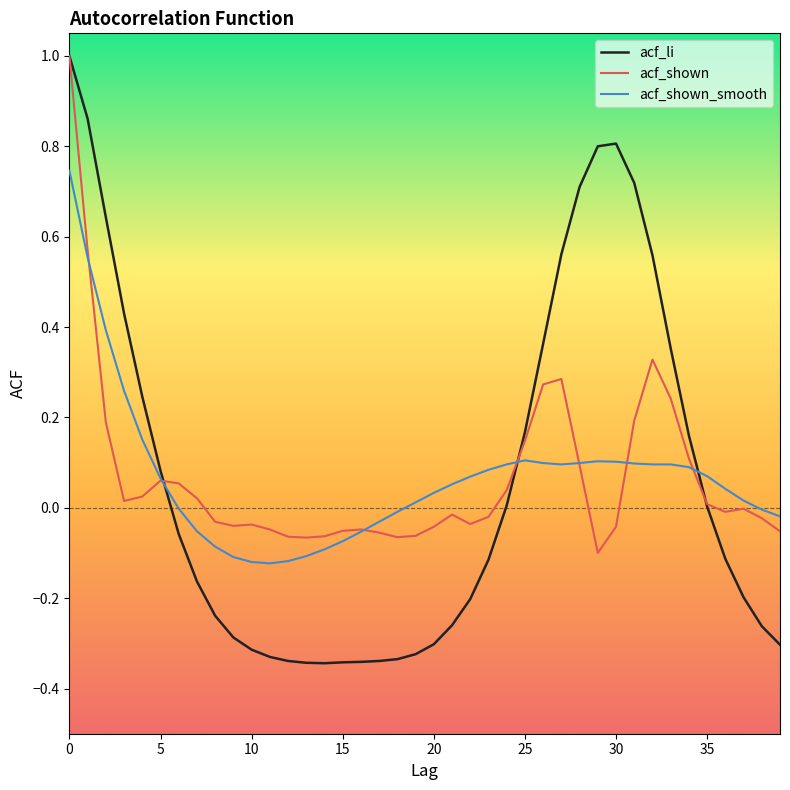

Rank the series by their average value, from highest to lowest.

acf_shown, acf_shown_smooth, acf_li